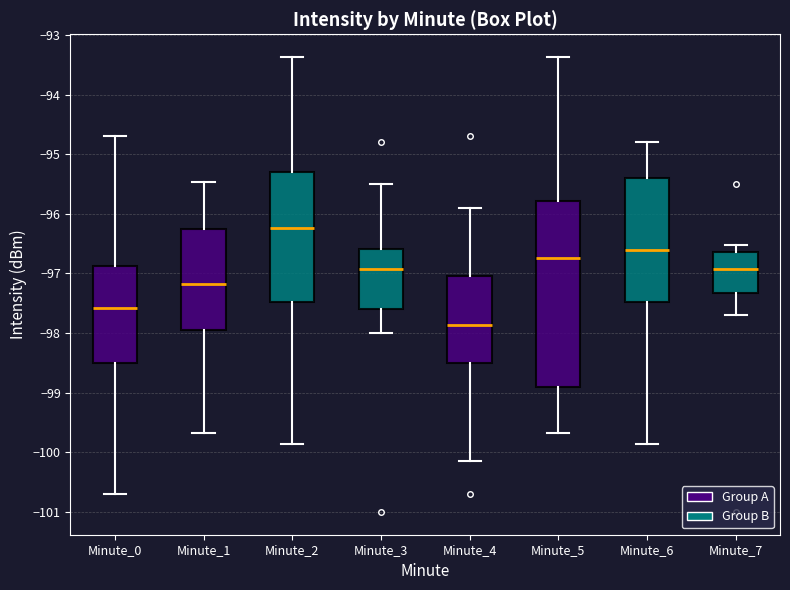

Which box has the highest median line?

Minute_2